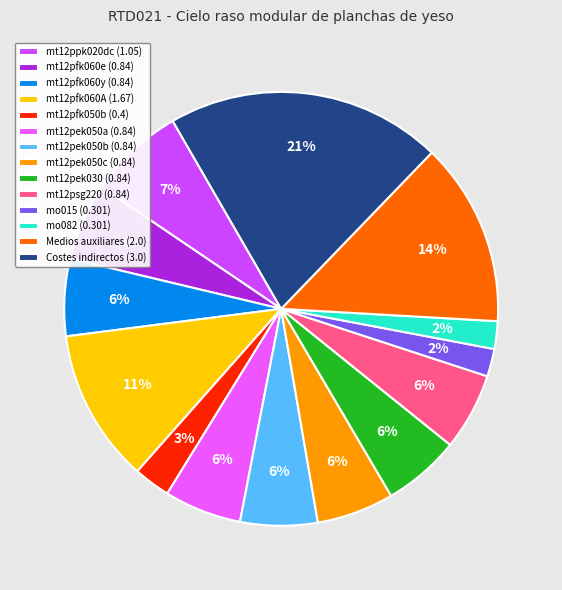

To the nearest percent, what portion does mt12pfk050b represent?

3%